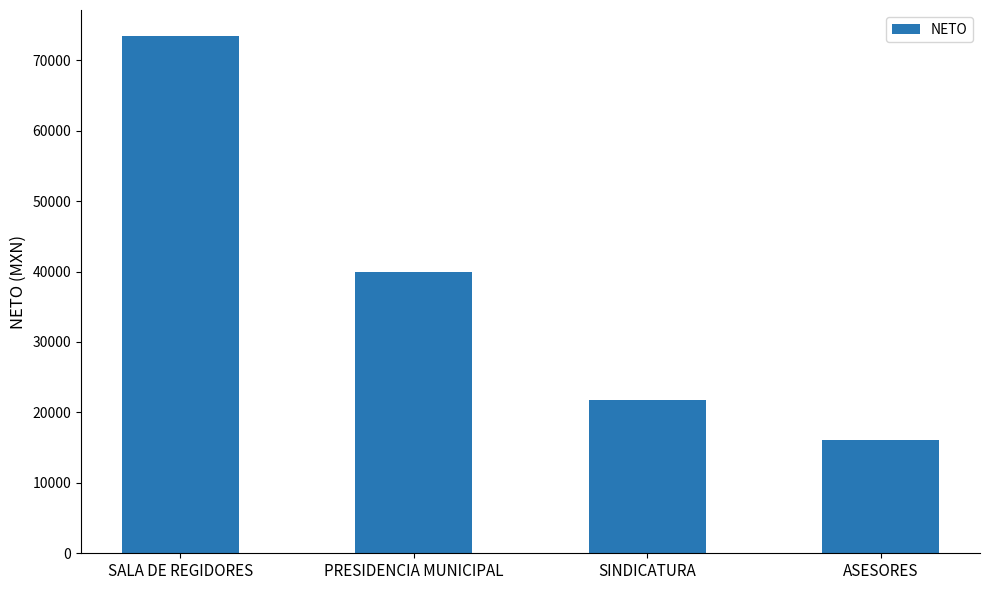

What is the value of the 1st bar from the left?

73450